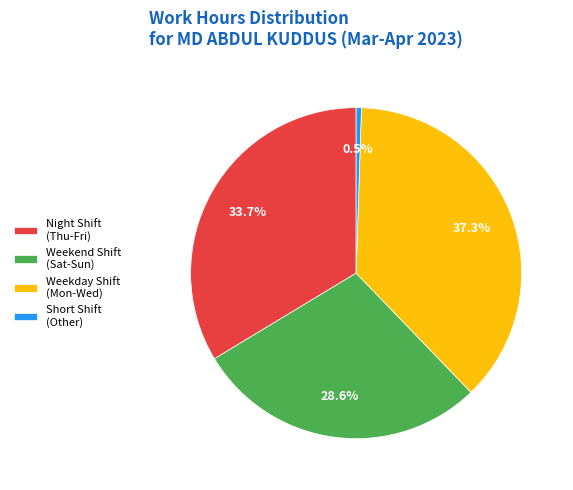

Which has a higher value, Weekend Shift (Sat-Sun) or Weekday Shift (Mon-Wed)?

Weekday Shift (Mon-Wed)